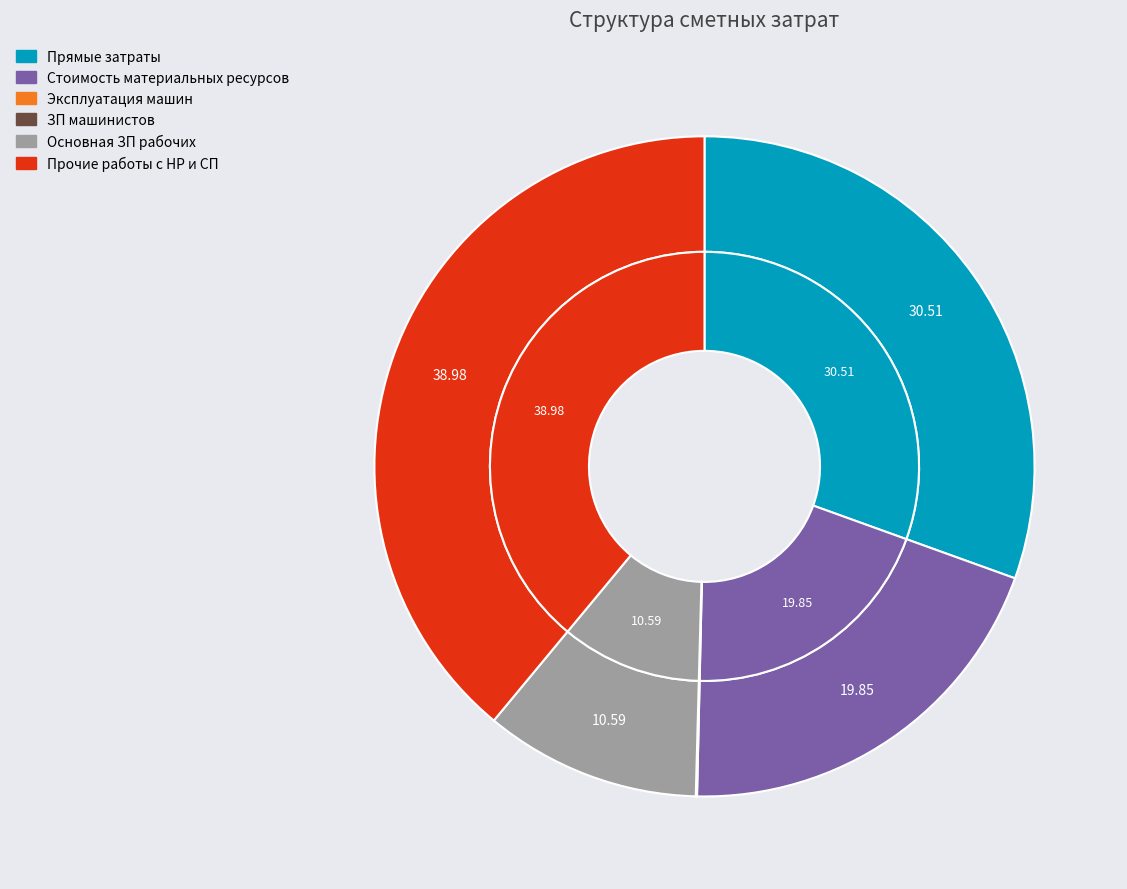

What is the ratio of the value at Стоимость материальных ресурсов to the value at Прямые затраты?

0.7